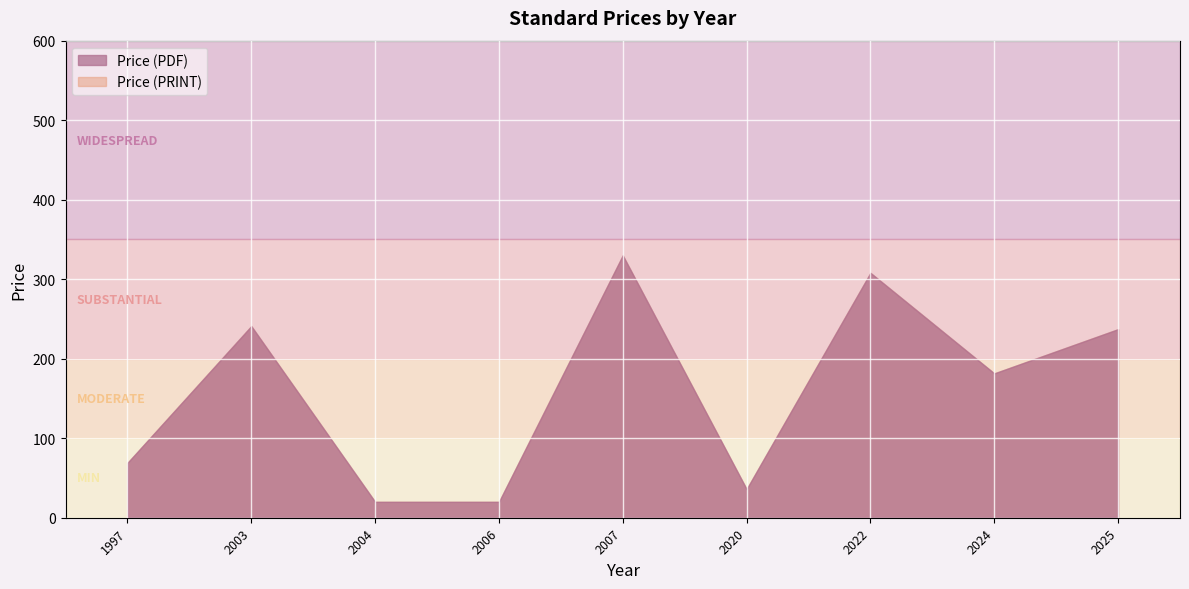

True or false: Price (PDF) has a value of 580.8 at 2007.

False